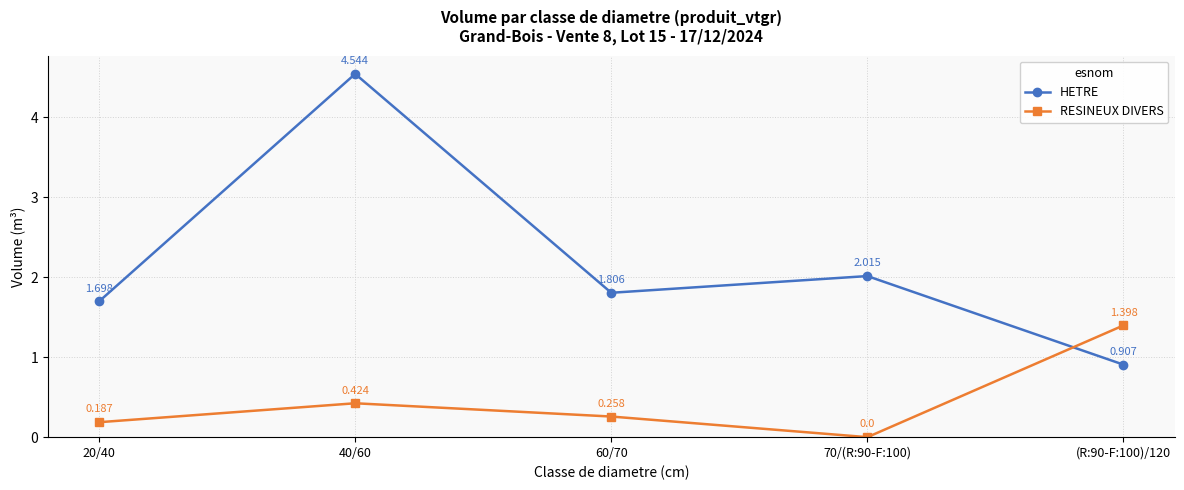

Which series changed the most between 60/70 and (R:90-F:100)/120?

RESINEUX DIVERS